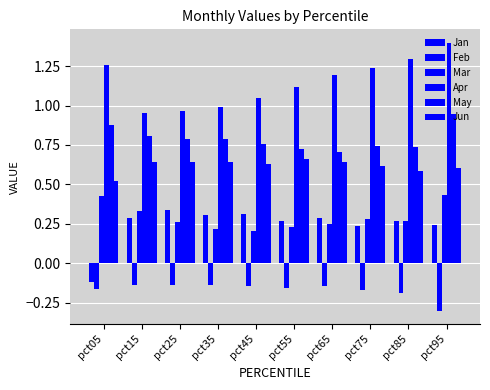

How many distinct data groups are displayed?

6